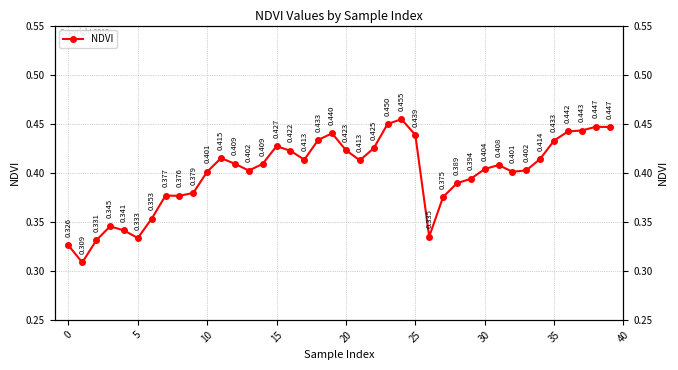

Between 40 and 20, which is larger?

20